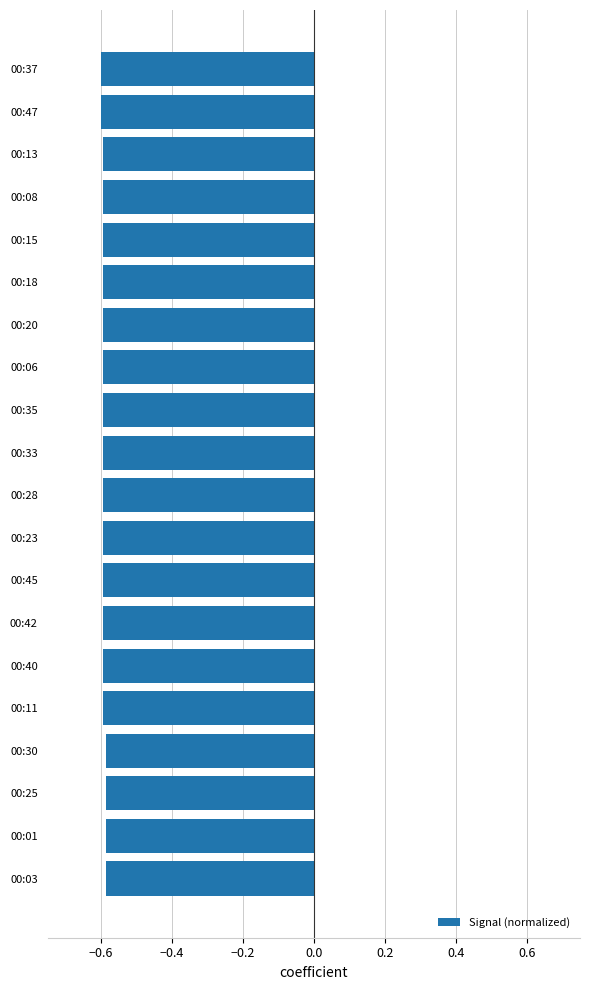

What is the sum of all values?

-11.8